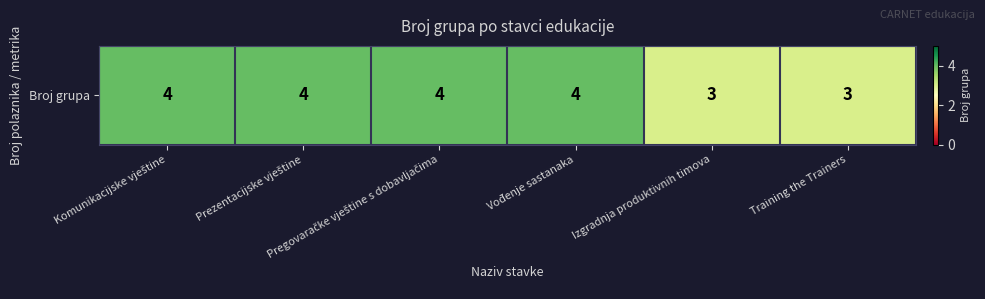

At which category does the chart reach its peak across all series?

Komunikacijske vještine